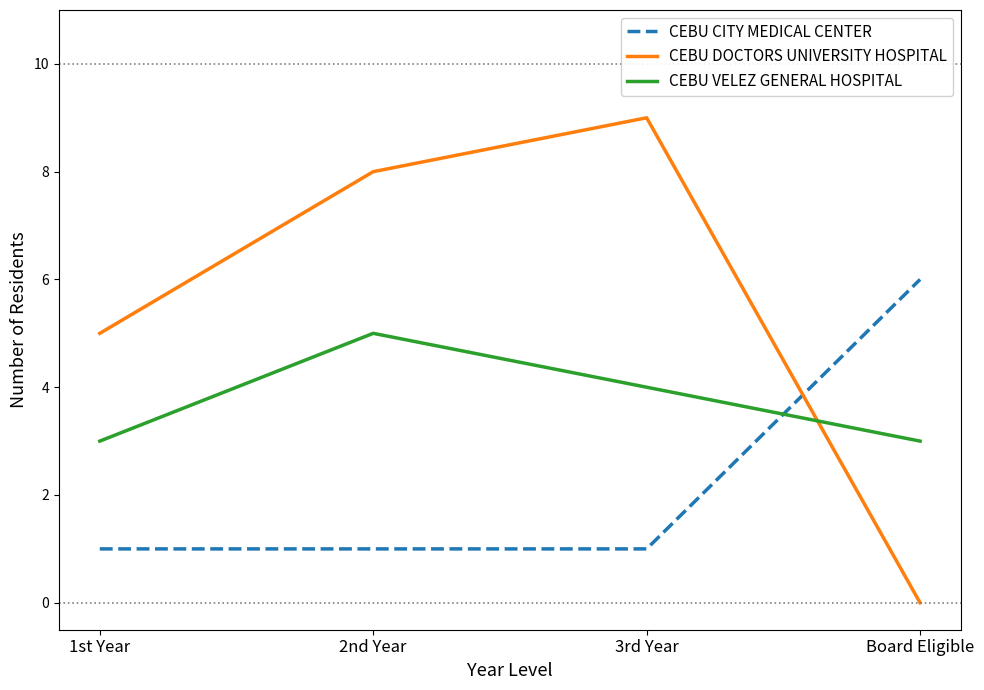

What is the approximate value of CEBU VELEZ GENERAL HOSPITAL at Board Eligible?

3